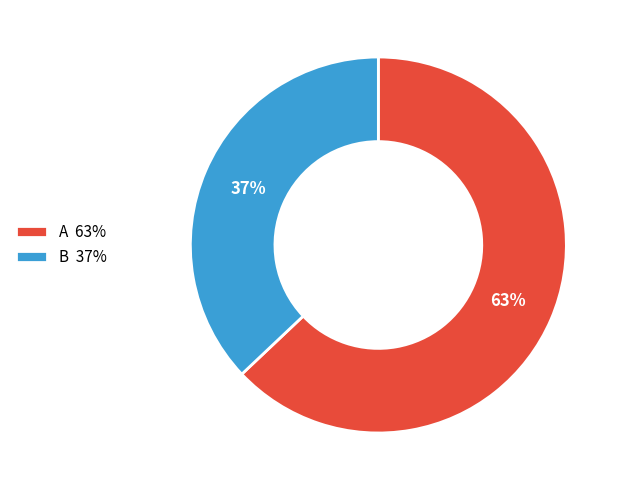

Does B account for over 50% of the chart?

No